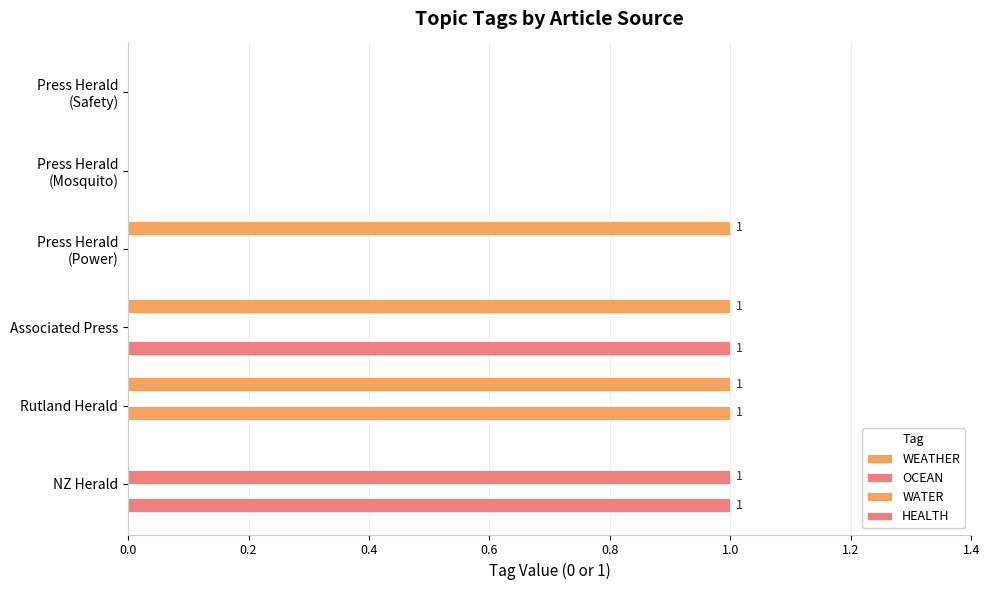

How many series are shown in this chart?

4